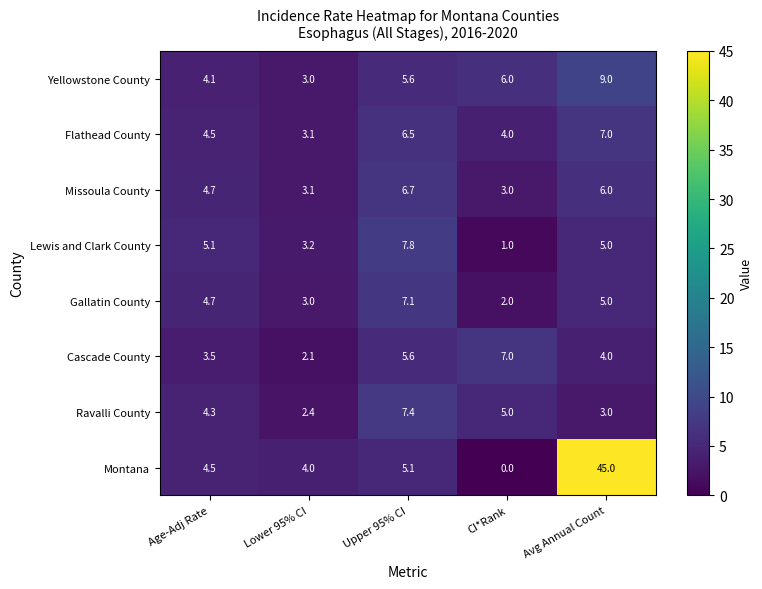

What is the total value across all series at Lower 95% CI?

23.9